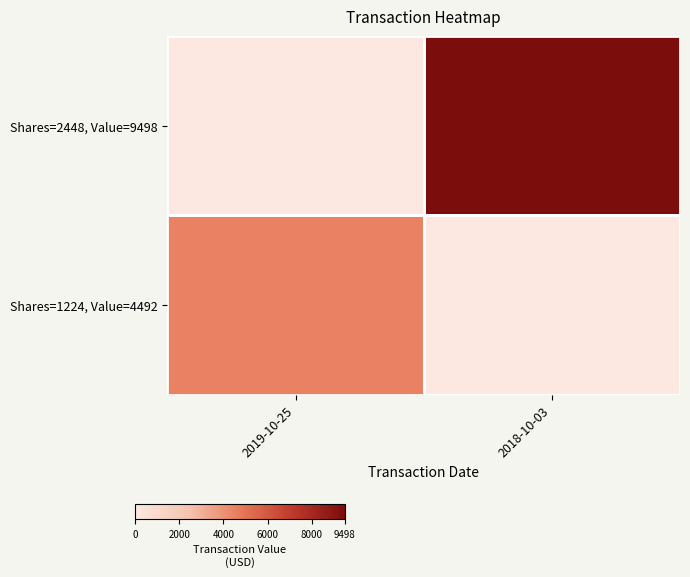

Count the number of categories in the chart.

2